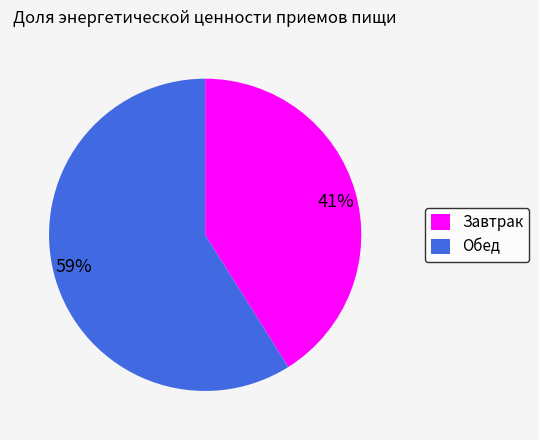

To the nearest percent, what is the combined percentage of Обед and Завтрак?

100%